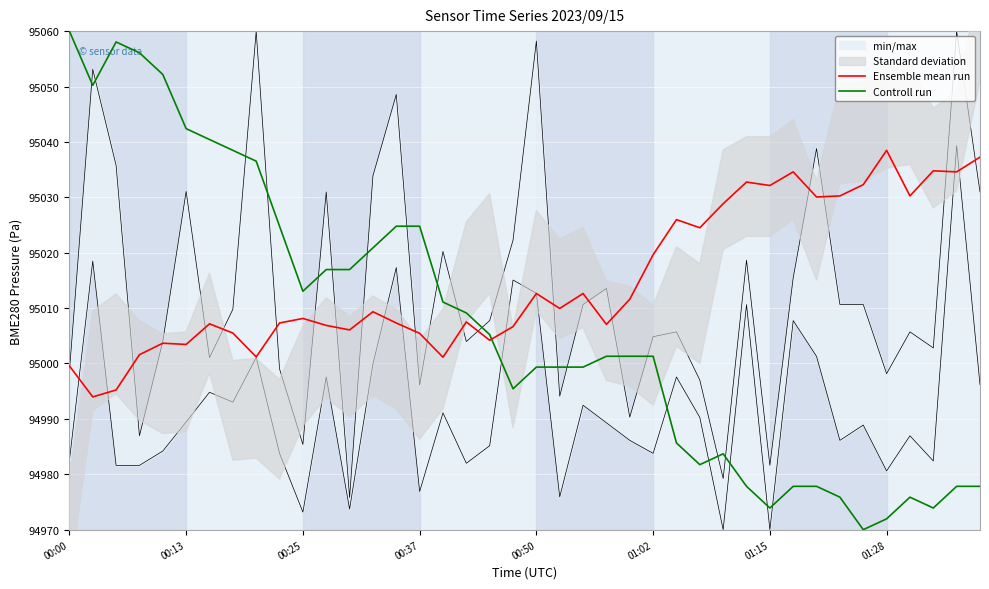

At which label does Controll run reach its peak?

00:00